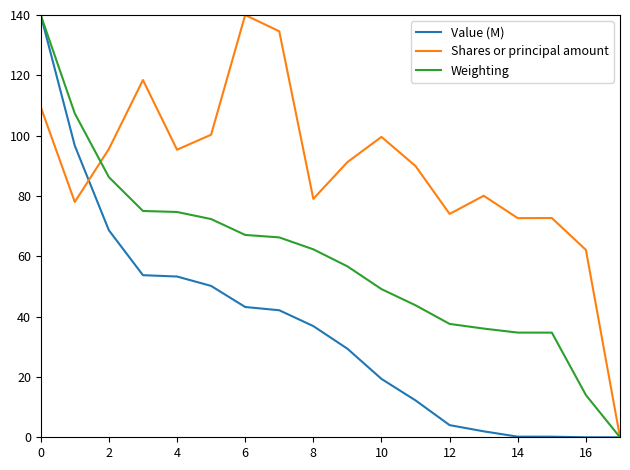

What is the average value of the Shares or principal amount series?

88.5